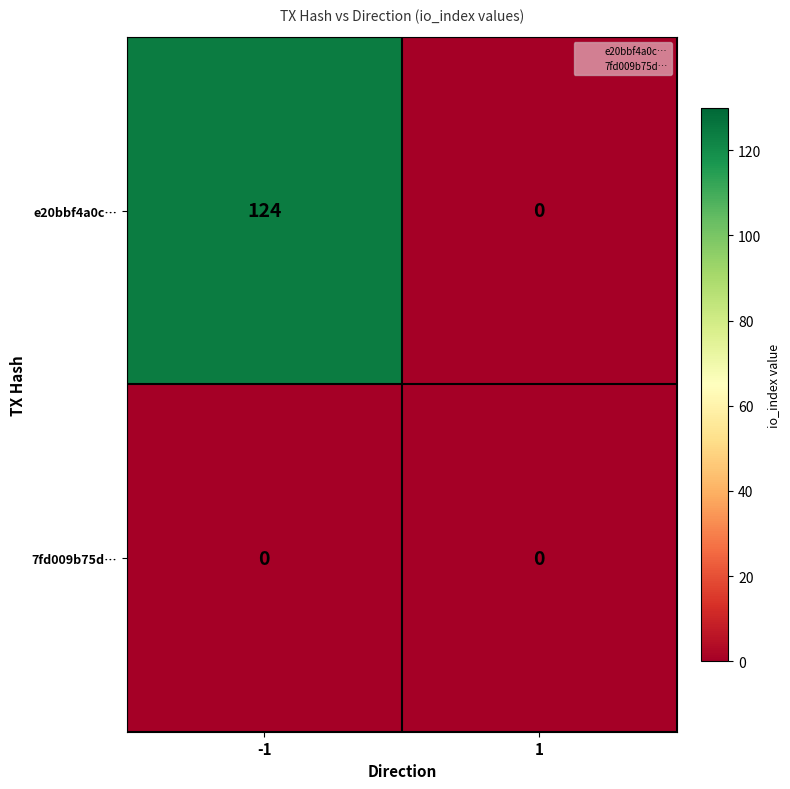

Reading left to right, list all the values displayed in this chart.

e20bbf4a0c…: 124	0
7fd009b75d…: 0	0